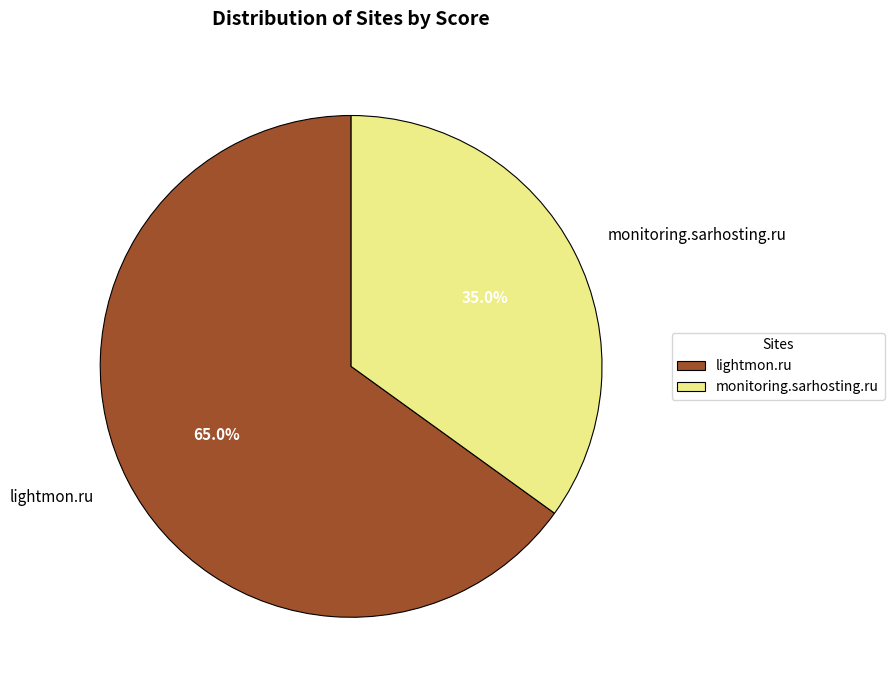

Is it true that monitoring.sarhosting.ru is 35% of the pie?

True